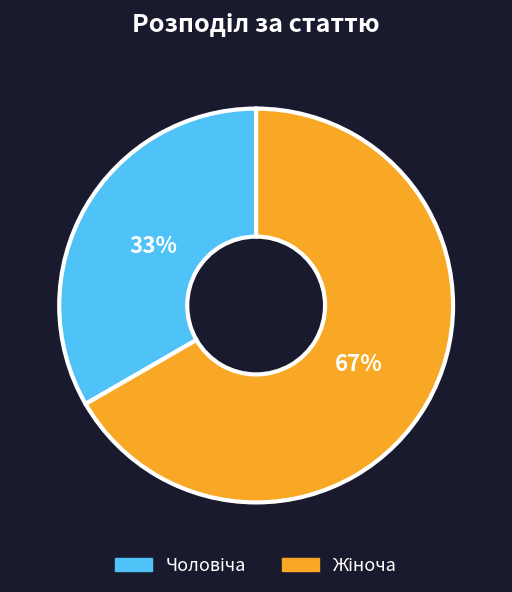

To the nearest percent, what is the average slice percentage?

50%